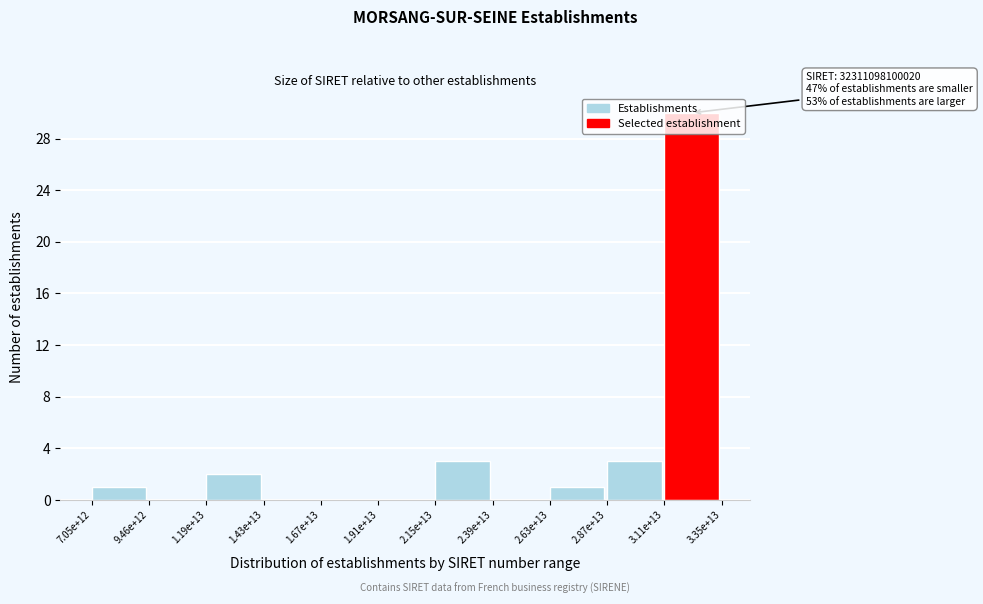

What is the sum of all values?

40